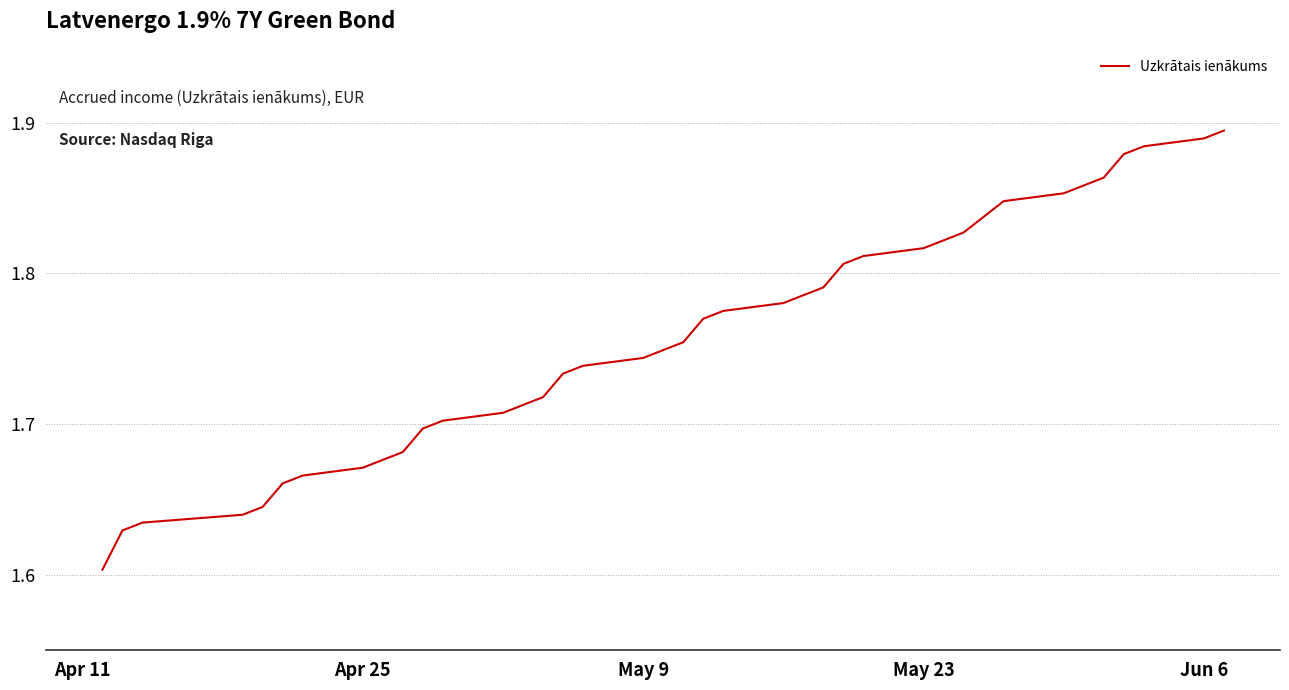

What is the difference between the maximum and minimum values?

0.3